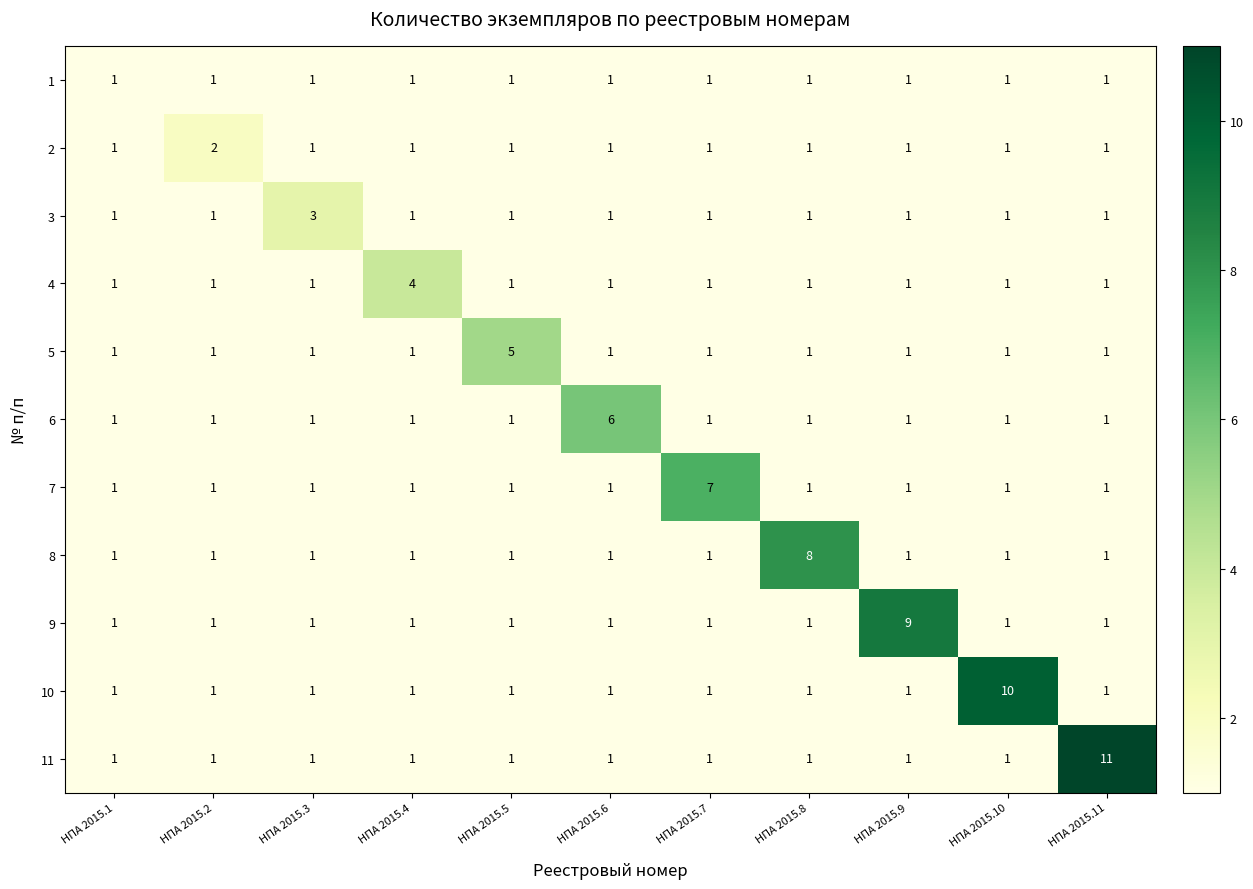

What is the difference between the highest and lowest values at НПА 2015.2?

1